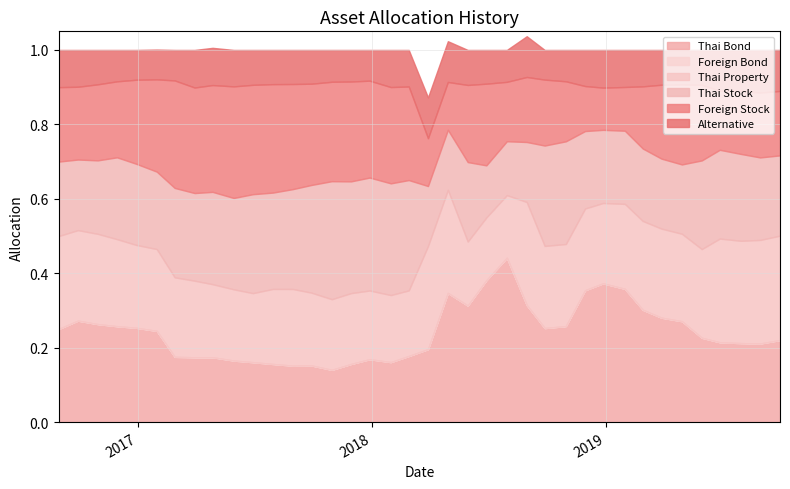

Which category has the lowest value across all series?

2016-08-31